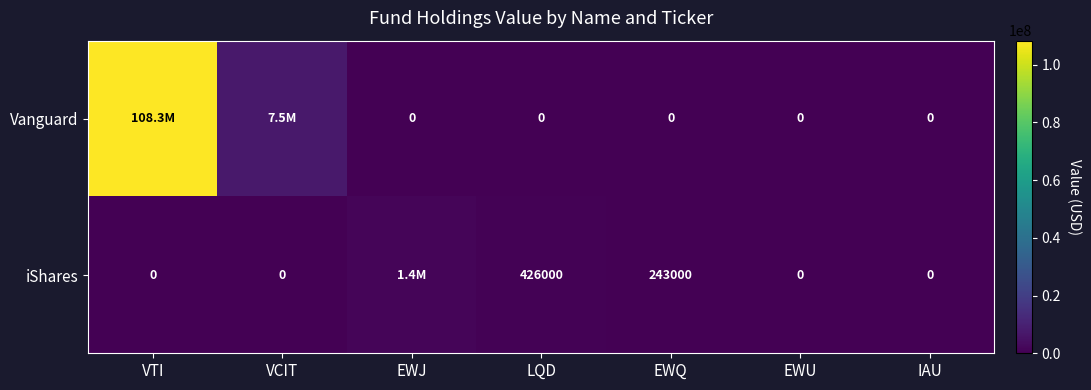

What is the total value across all series at LQD?

426000